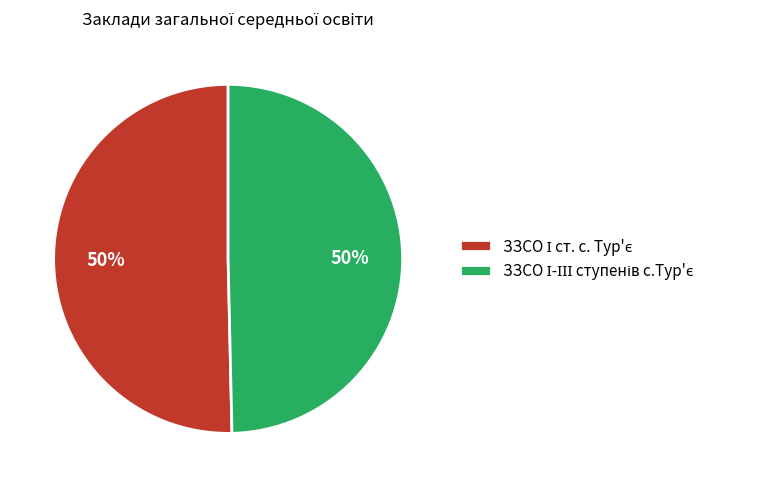

To the nearest percent, what is the average slice percentage?

50%